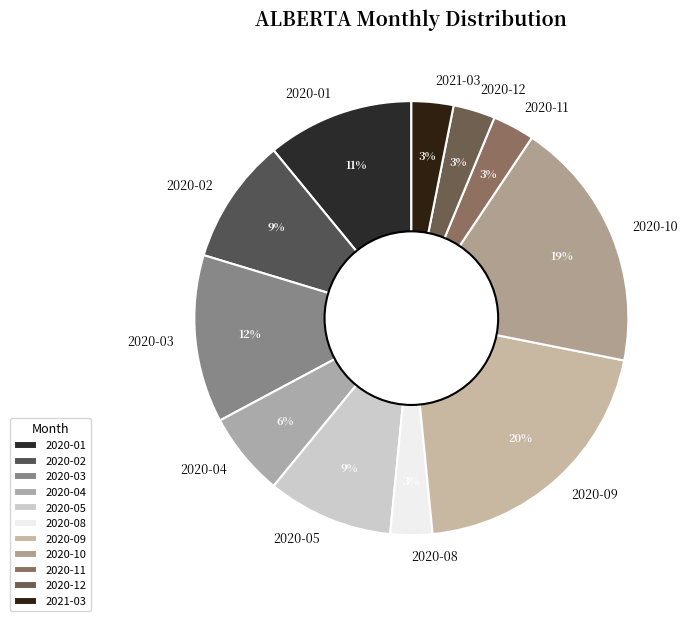

Is the sum of 2020-04 and 2021-03 greater than half?

No